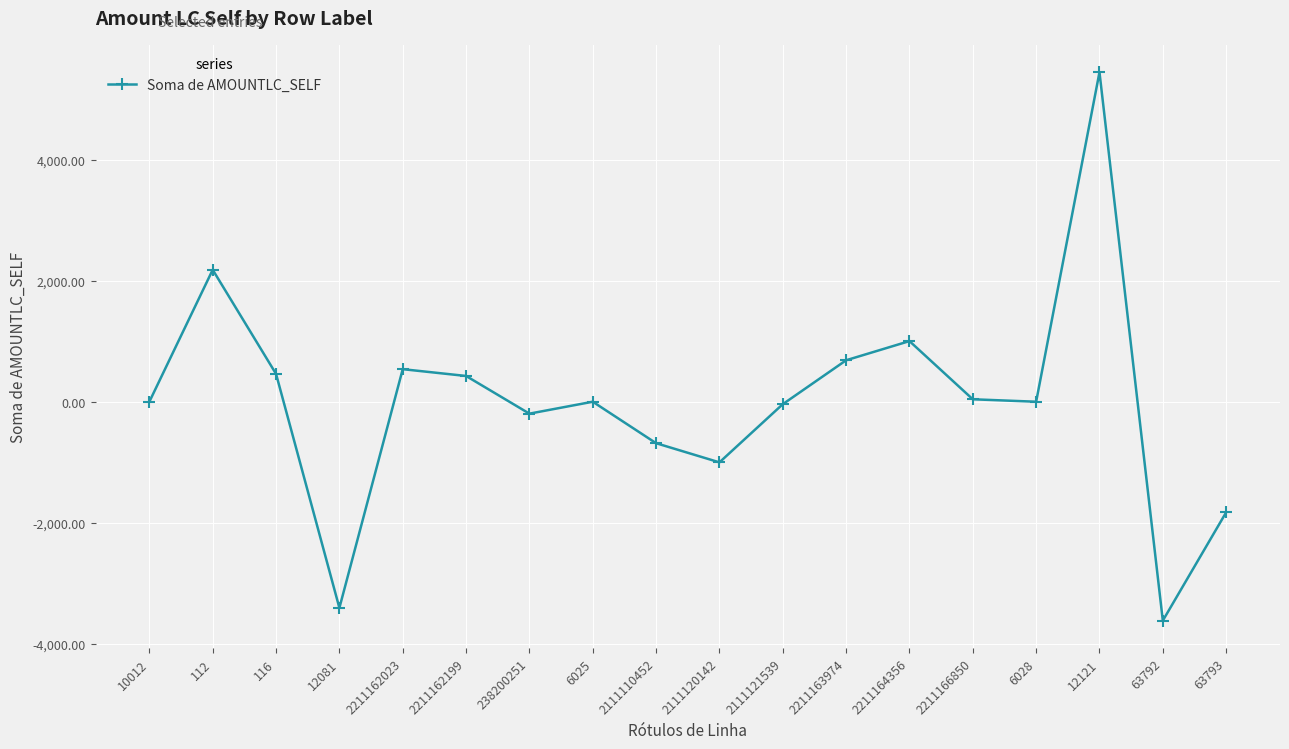

Which category has the lowest value across all series?

63792